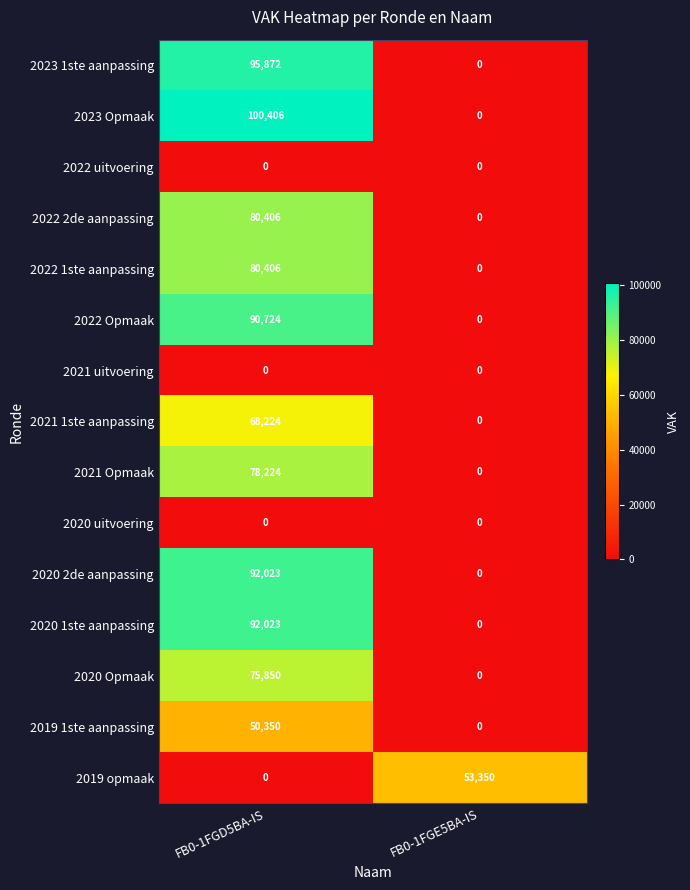

The value of 2019 1ste aanpassing at FB0-1FGE5BA-IS is 29008. True or false?

False